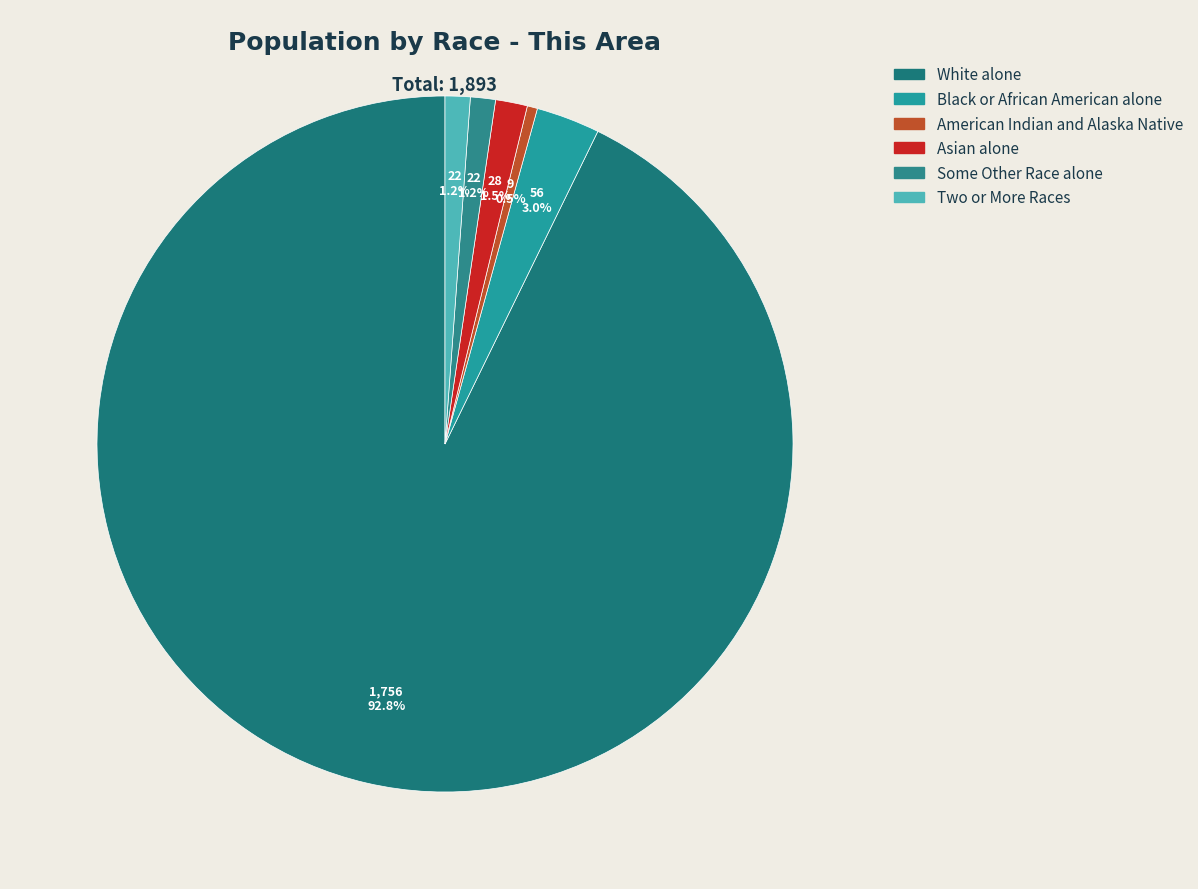

Which slice is the largest?

White alone